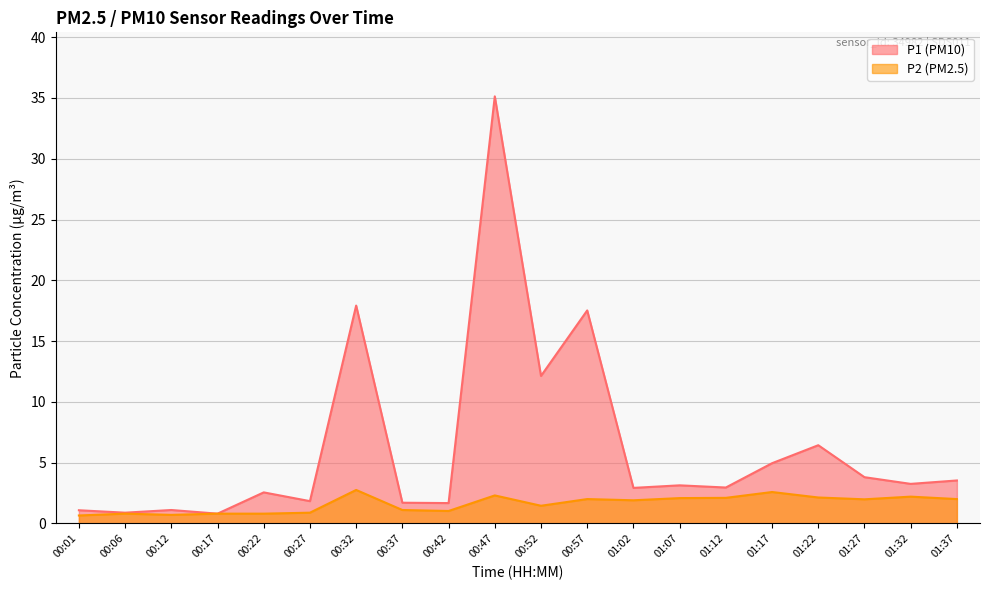

Which series has the widest spread of values?

P1 (PM10)